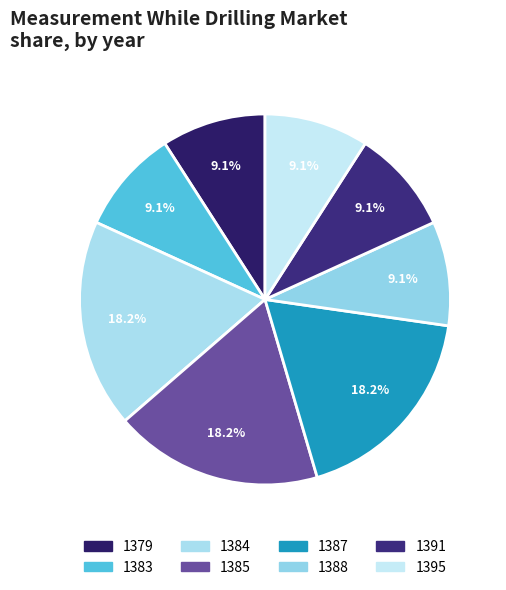

What is the ratio of the value at 1387 to the value at 1391?

2.0